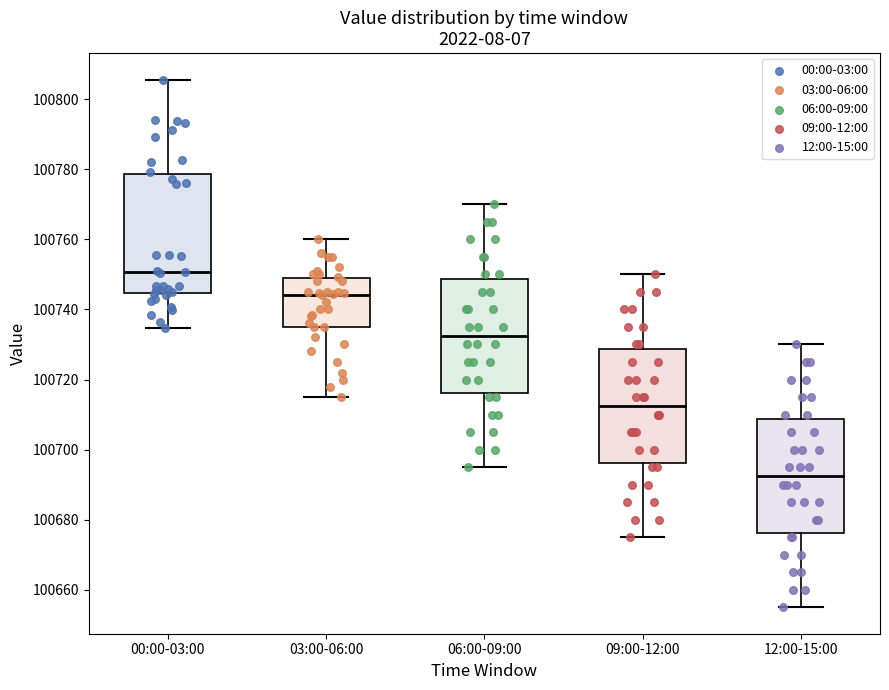

Where does the median line of the box for 09:00-12:00 sit on the y-axis? The values are not printed on the chart, so give them approximately, as read against the axis.

100712